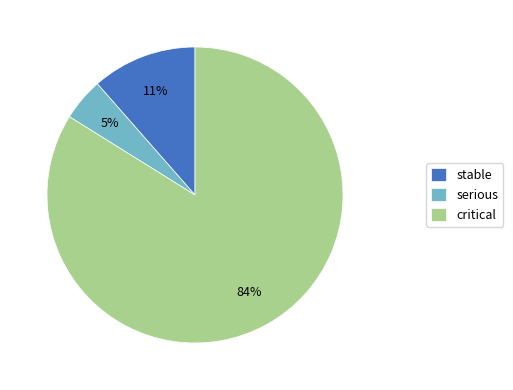

The stable slice represents 11% of the pie. True or false?

True